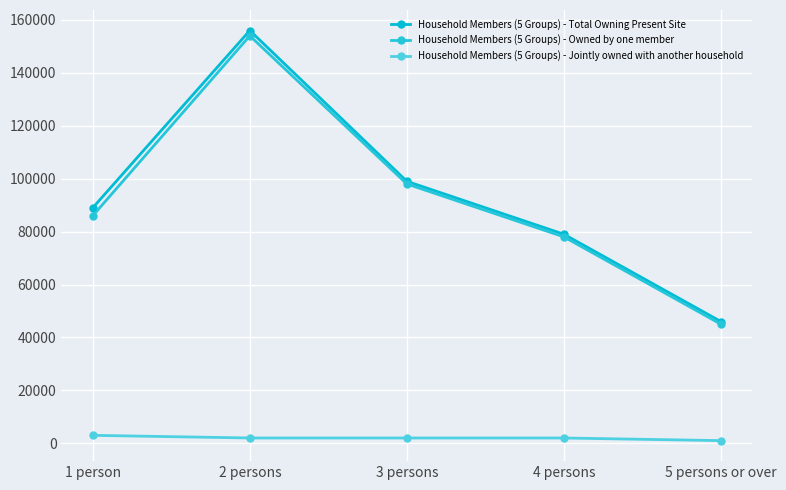

True or false: Household Members (5 Groups) - Jointly owned with another household and Household Members (5 Groups) - Owned by one member cross at least once.

False